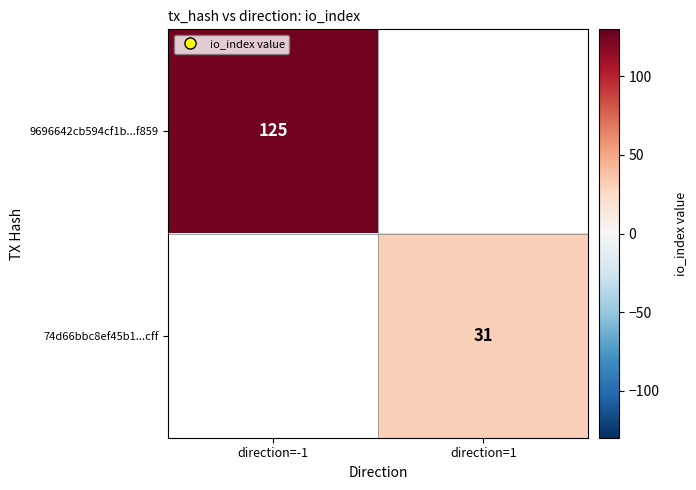

At which category does the chart reach its minimum across all series?

direction=1